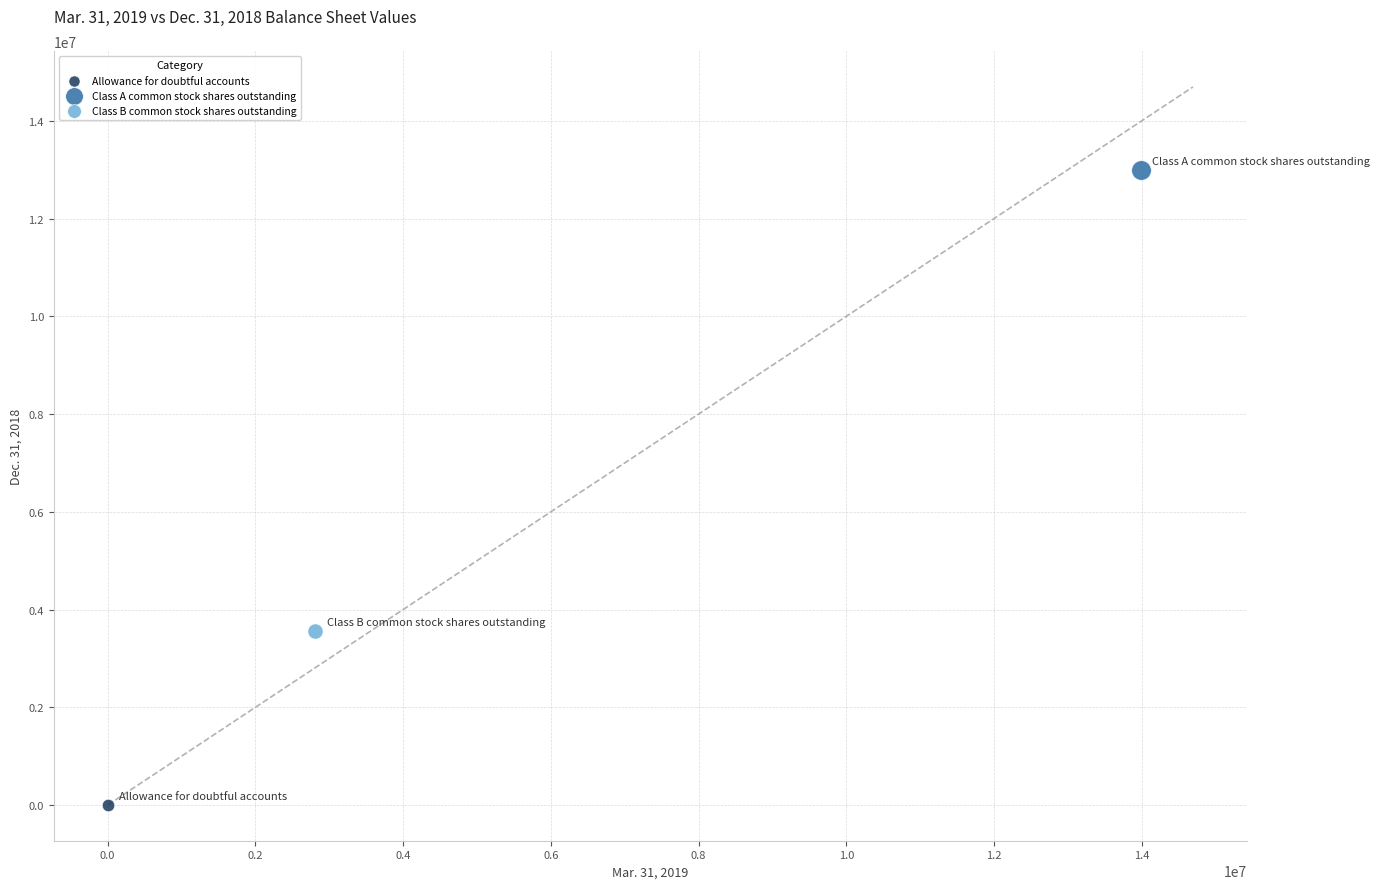

Which series reaches the maximum Y coordinate?

Class A common stock shares outstanding